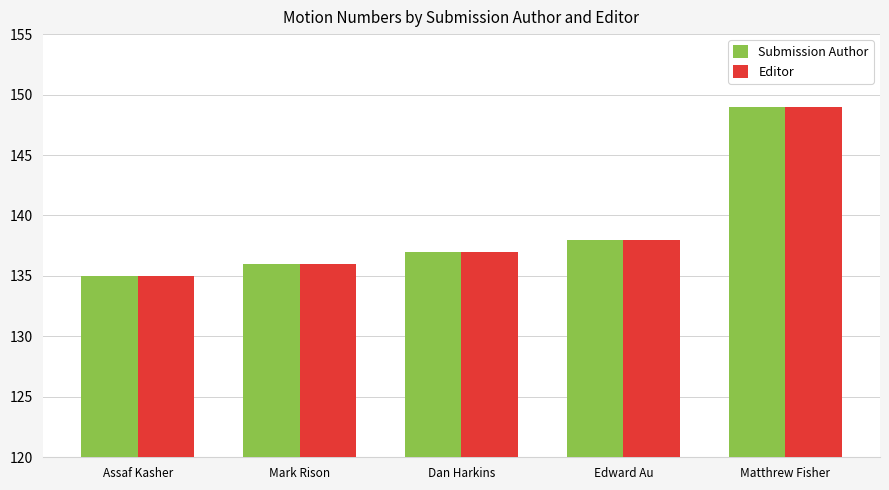

The Submission Author series shows 138 at Edward Au. True or false?

True